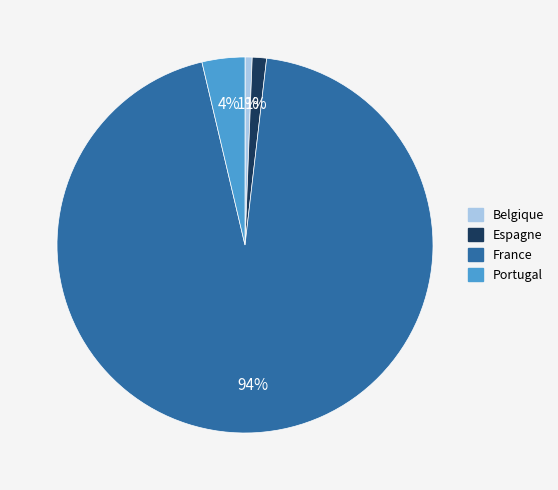

What is the ratio of the value at Belgique to the value at Portugal?

0.2